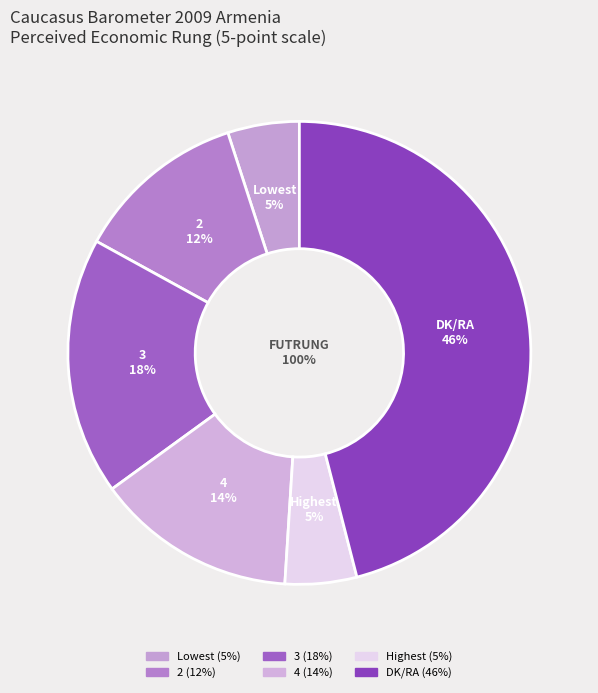

To the nearest percent, what is the combined percentage of 4 and Highest?

19%